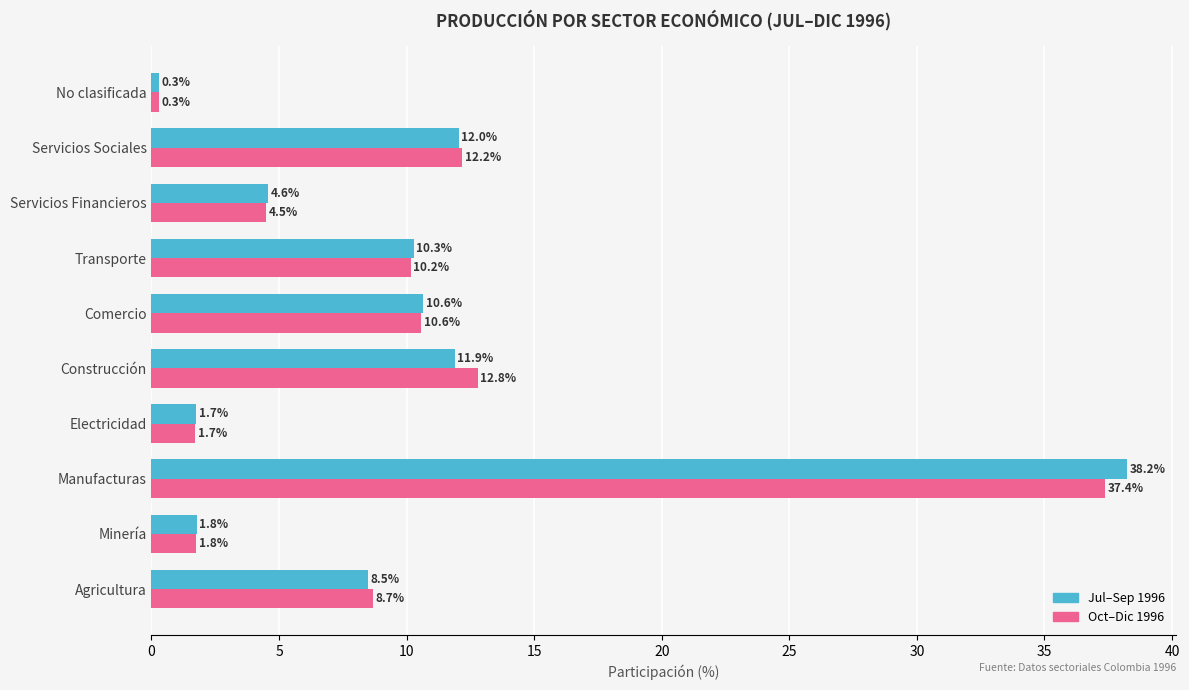

How many distinct data groups are displayed?

2